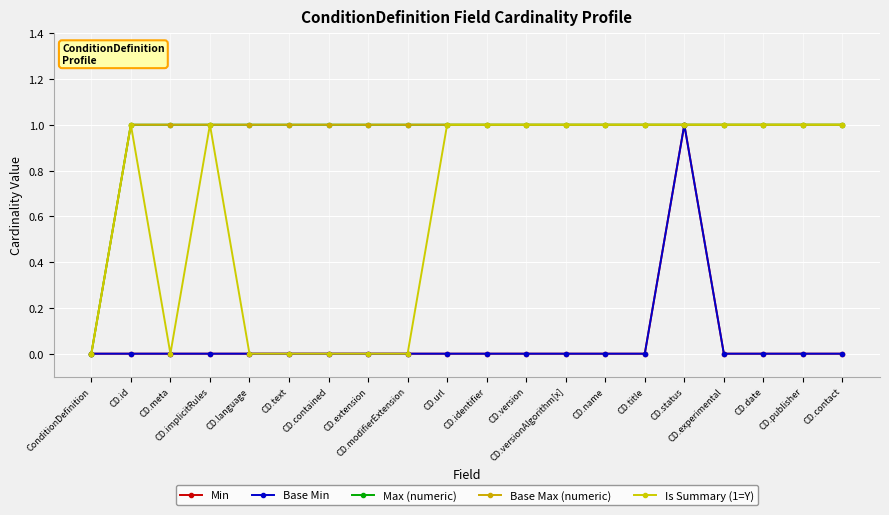

Does the chart have visible grid lines?

Yes